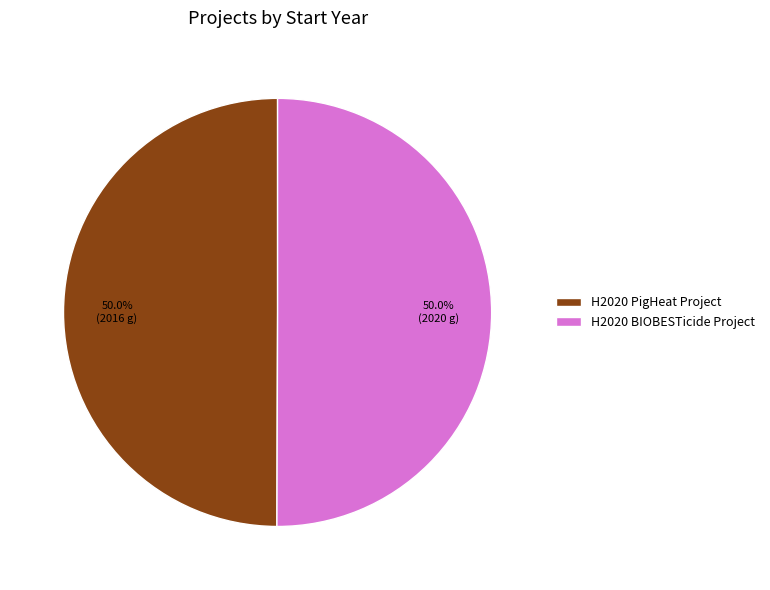

Is the sum of H2020 BIOBESTicide Project and H2020 PigHeat Project greater than half?

Yes